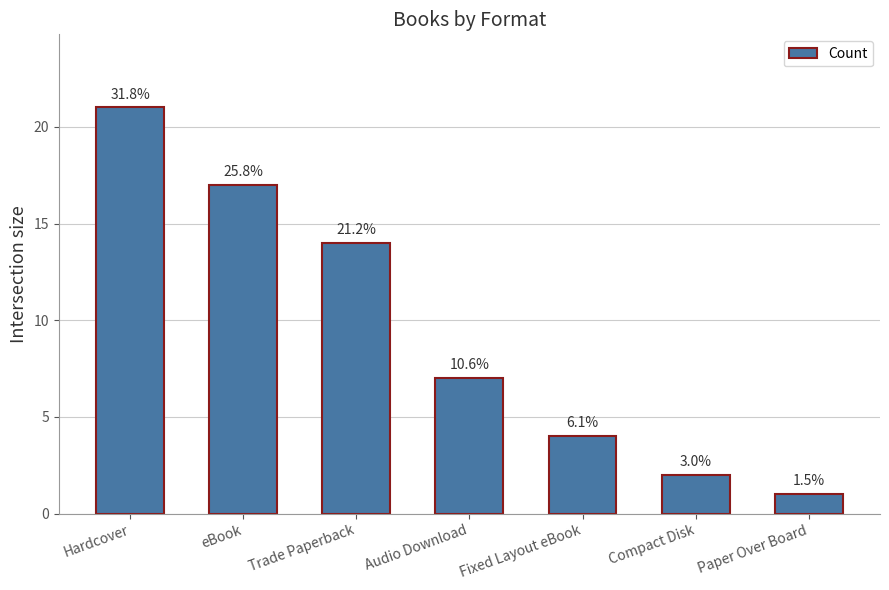

What is the value of the 7th bar from the left?

1